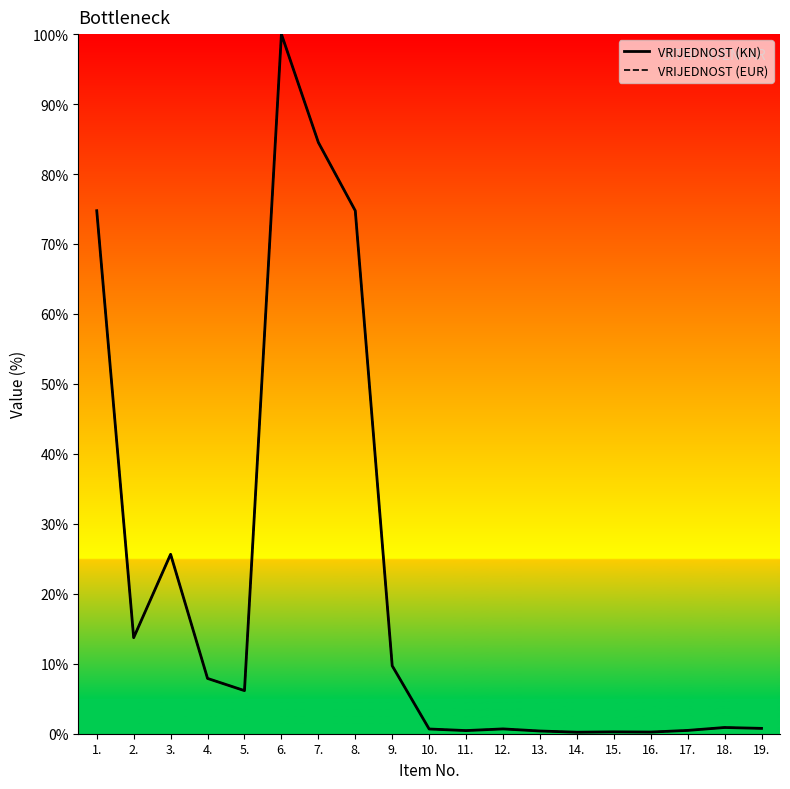

Where is VRIJEDNOST (EUR) nearest to the value 50?

3.